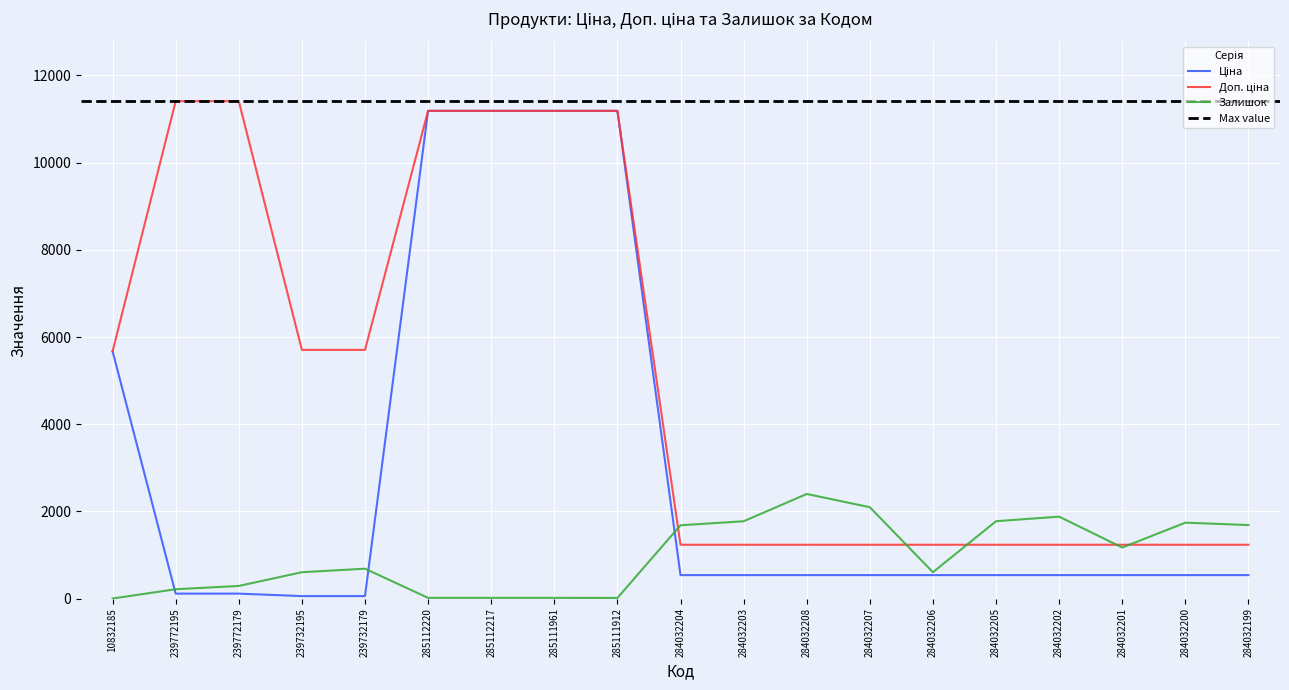

Reading right to left, extract all data points from this chart.

Ціна: 539.0	539.0	539.0	539.0	539.0	539.0	539.0	539.0	539.0	539.0	11188.2	11188.2	11188.2	11188.2	57.0	57.0	114.1	114.1	5673.8
Доп. ціна: 1235.4	1235.4	1235.4	1235.4	1235.4	1235.4	1235.4	1235.4	1235.4	1235.4	11188.2	11188.2	11188.2	11188.2	5705.0	5705.0	11410.0	11410.0	5673.8
Залишок: 1687.0	1742.0	1171.0	1880.0	1775.0	605.0	2096.0	2400.0	1774.0	1682.0	15.0	17.0	17.0	17.0	686.0	605.0	290.0	215.0	2.0